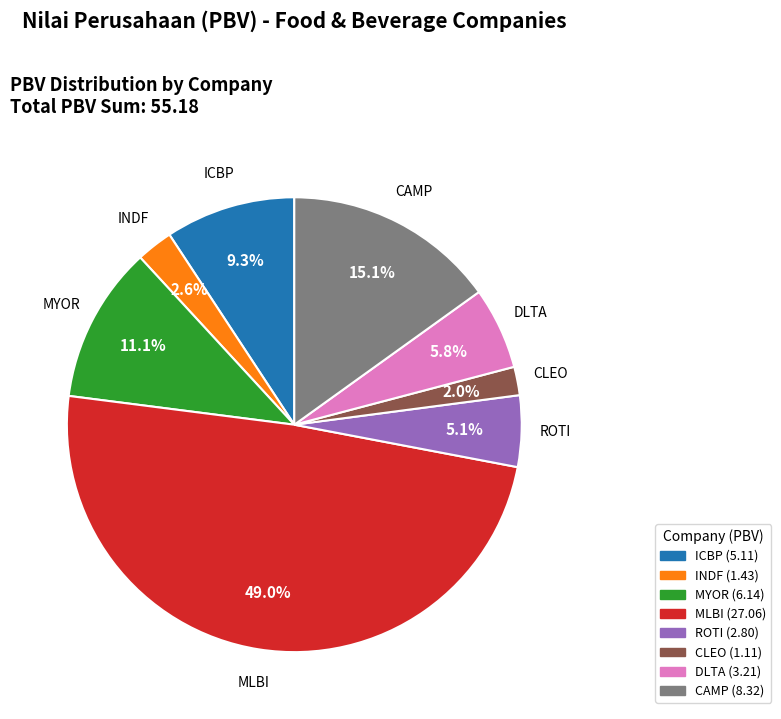

How much of the chart is everything except ROTI?

94.9%